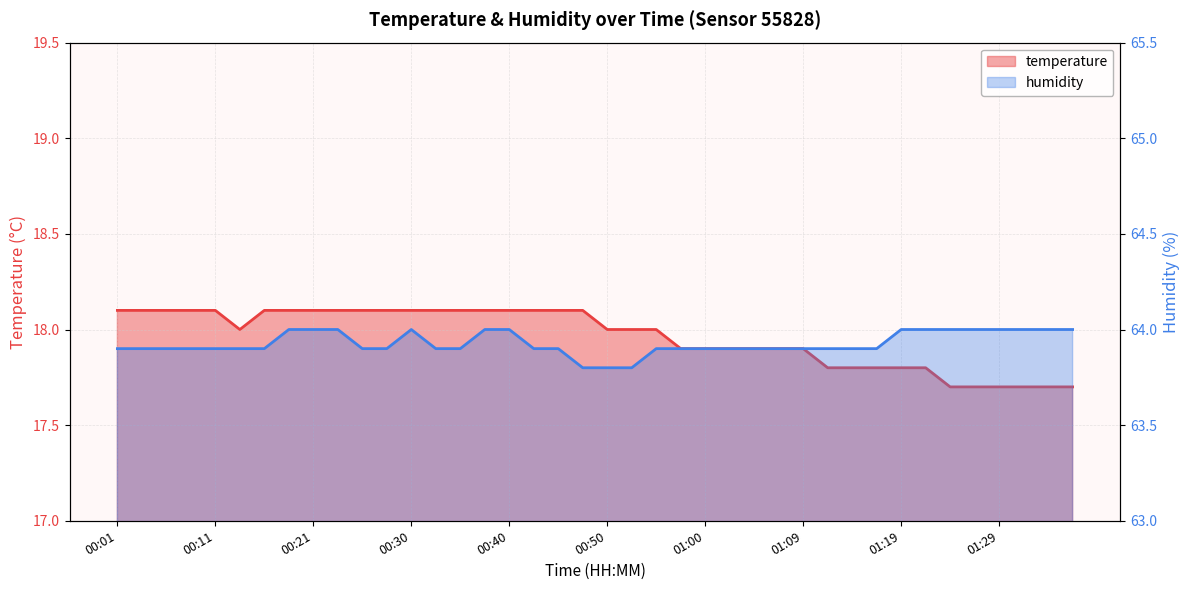

How many series are shown in this chart?

2